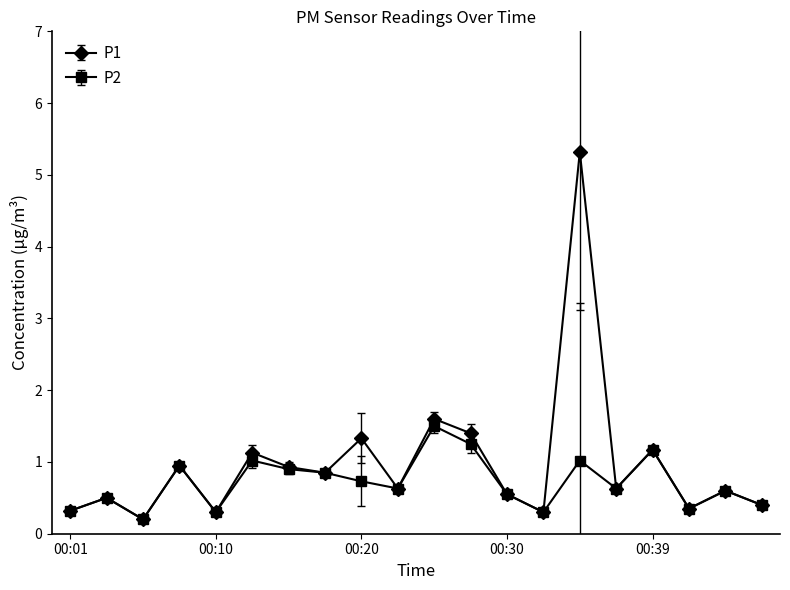

What is the value of the P1 point at the 6th from the left?

1.1